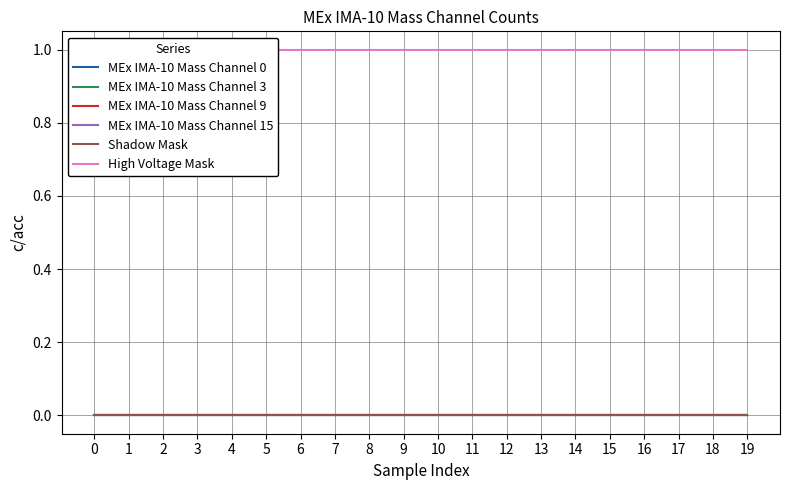

What are all the series names shown in the legend?

MEx IMA-10 Mass Channel 0, MEx IMA-10 Mass Channel 3, MEx IMA-10 Mass Channel 9, MEx IMA-10 Mass Channel 15, Shadow Mask, High Voltage Mask